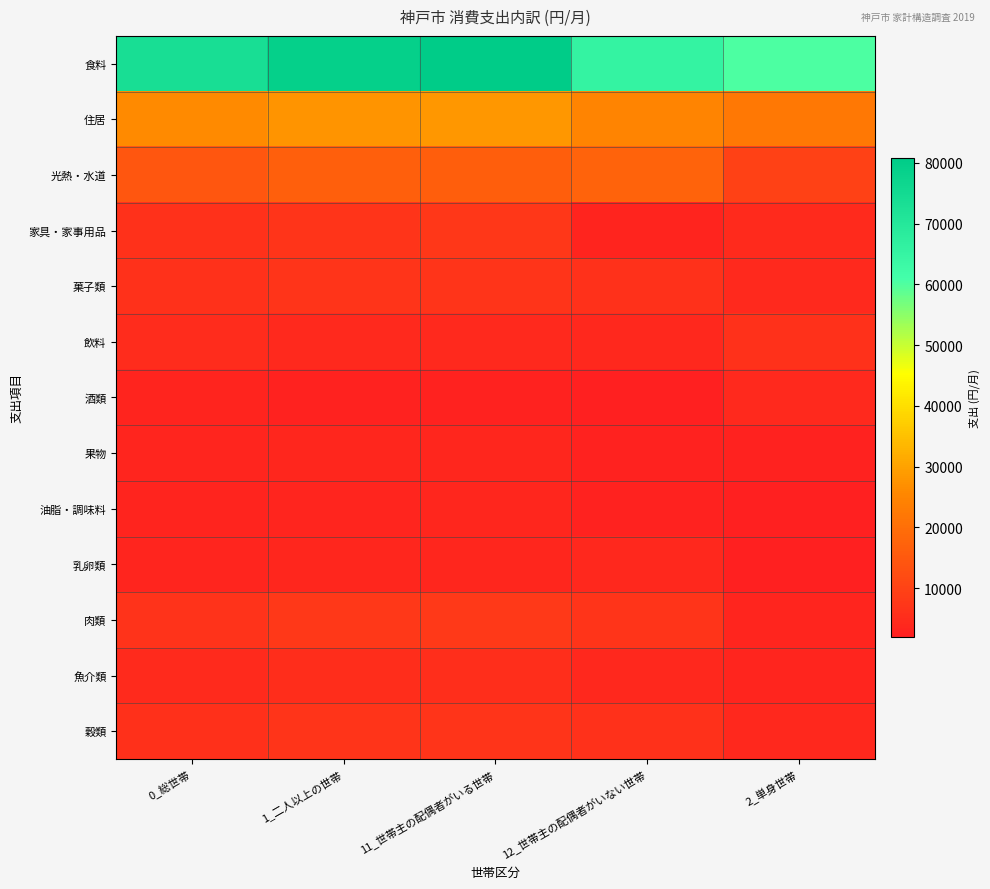

Which series has the largest total across all categories?

食料